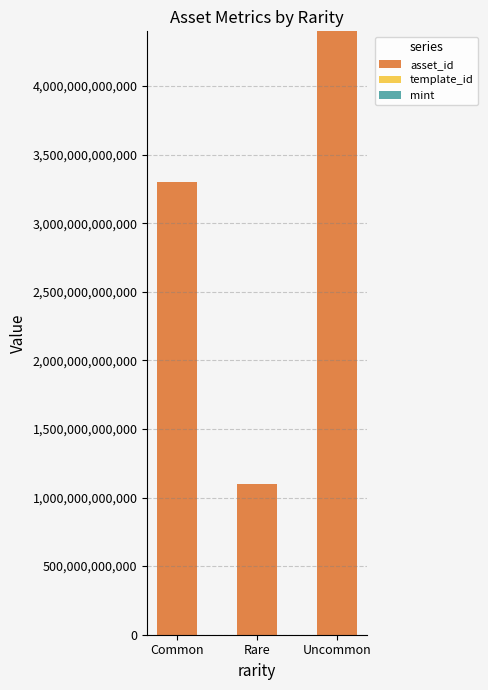

At which label is asset_id closest to 2749221735304?

Common